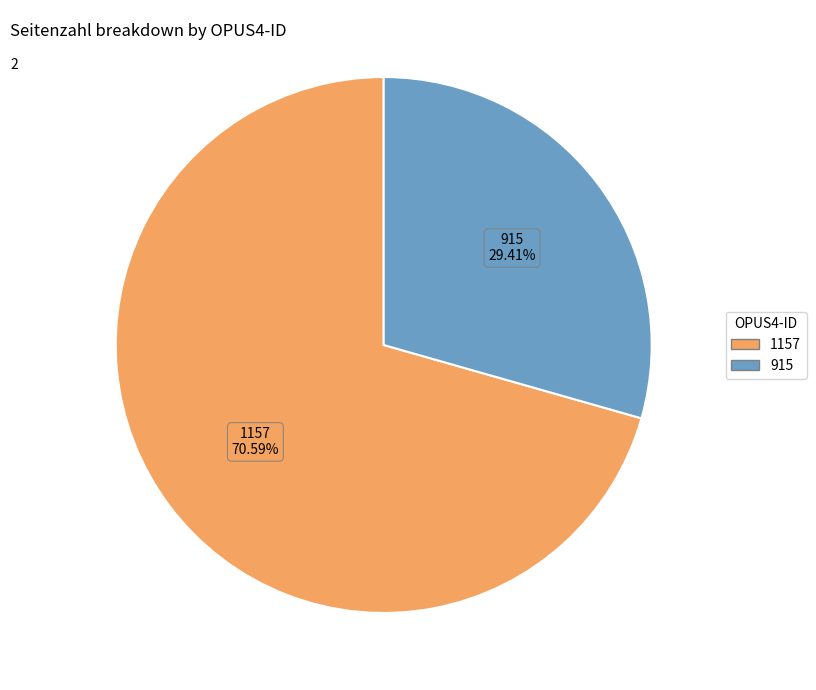

Count the number of slices in the pie.

2